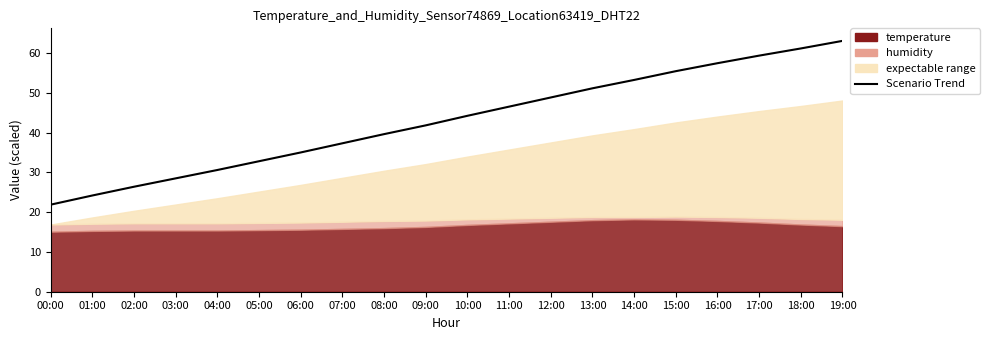

True or false: the data shows 53.3 at 14:00.

True